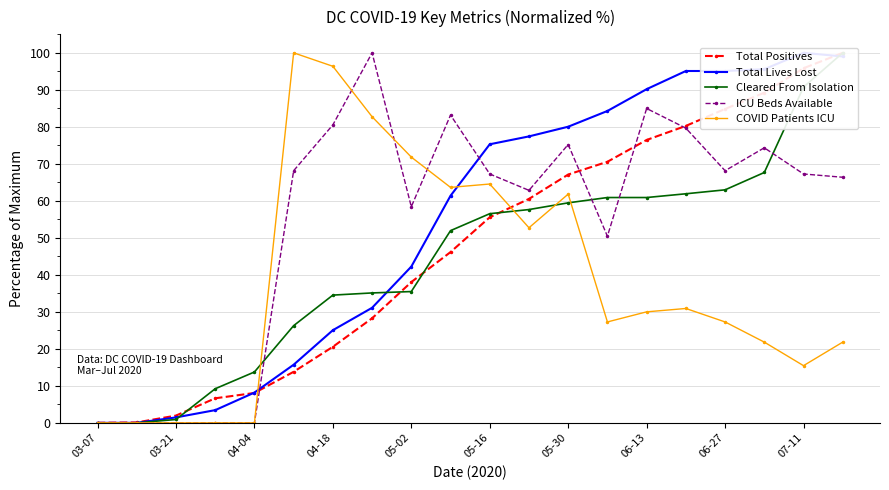

Which series has the largest total across all categories?

ICU Beds Available